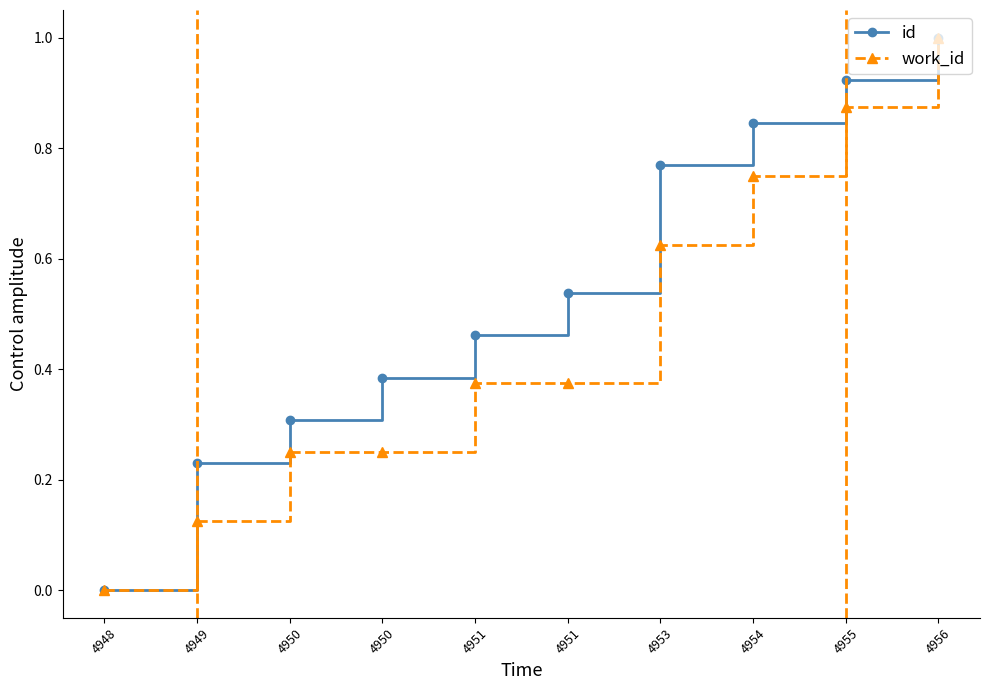

True or false: id and work_id cross at least once.

False